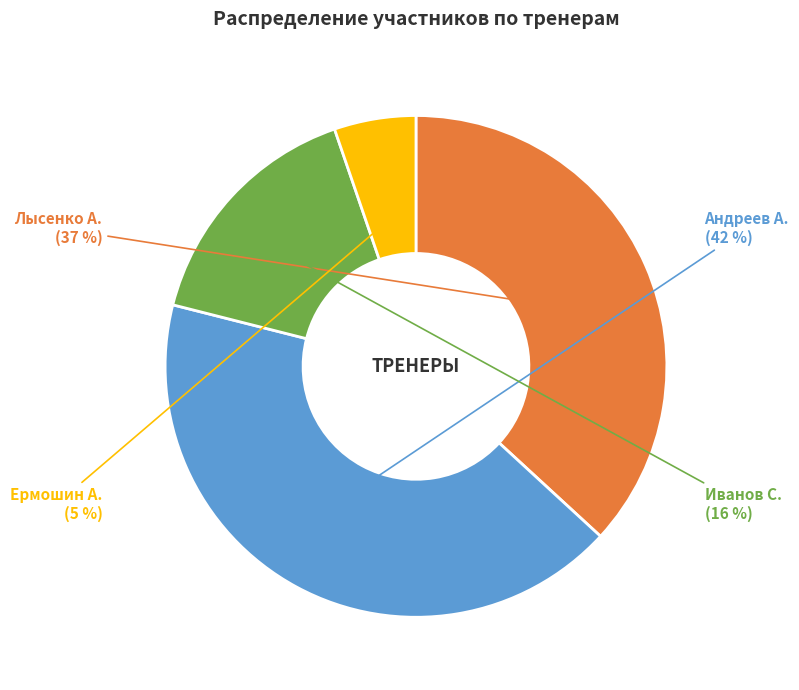

How many slices are in this pie chart?

4